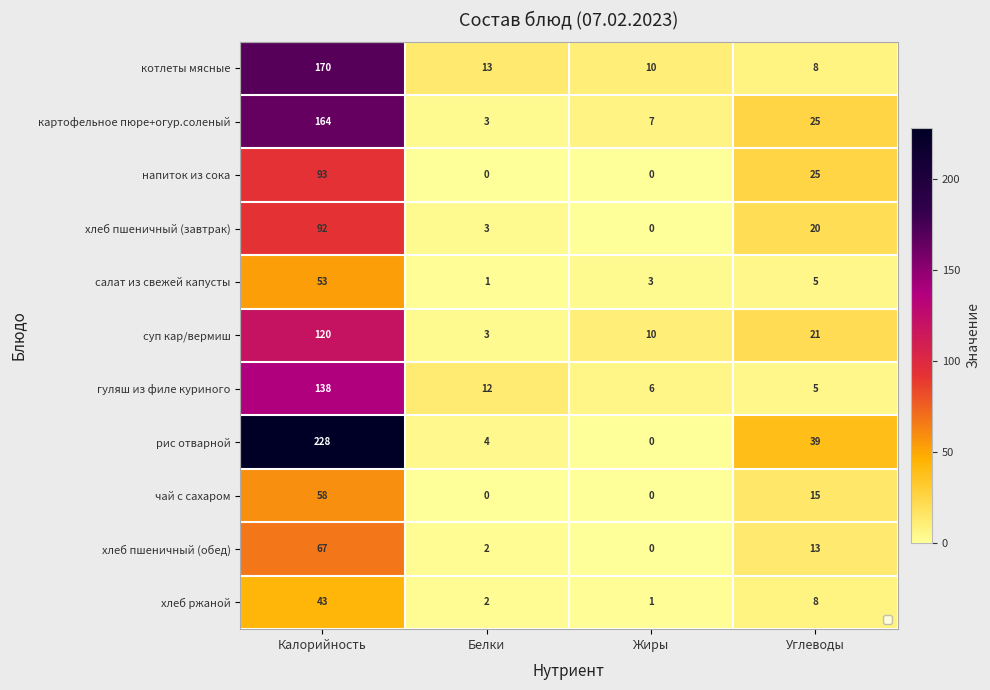

At how many categories does at least one series exceed 17?

2